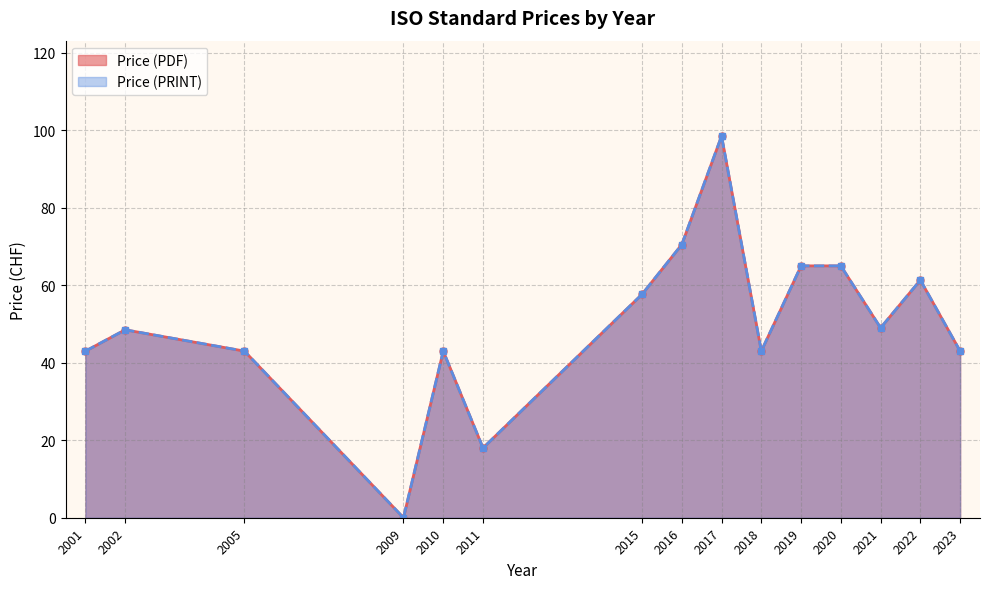

Which has a higher value, 18 or 11?

18